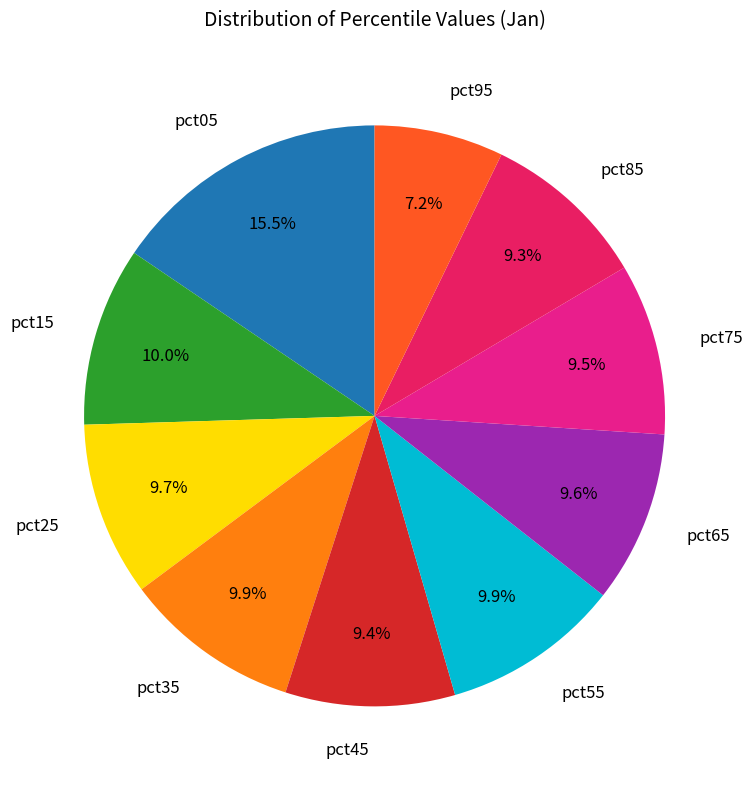

How much of the chart is everything except pct15?

90.0%